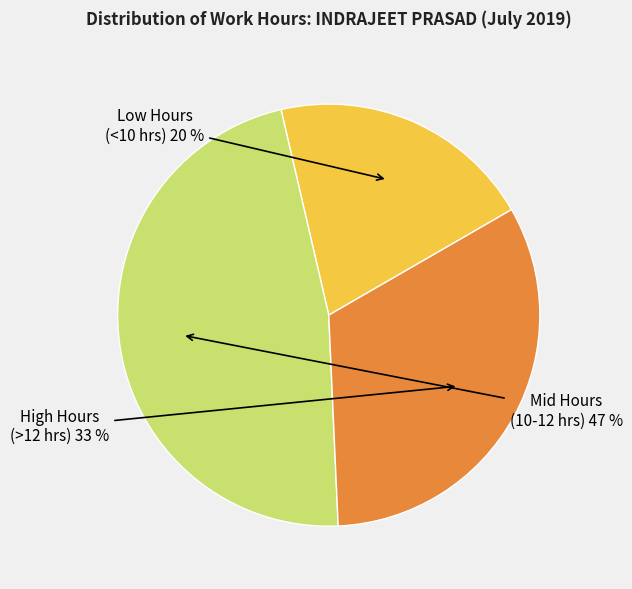

To the nearest percent, what is the difference between the largest and smallest slice percentages?

27%